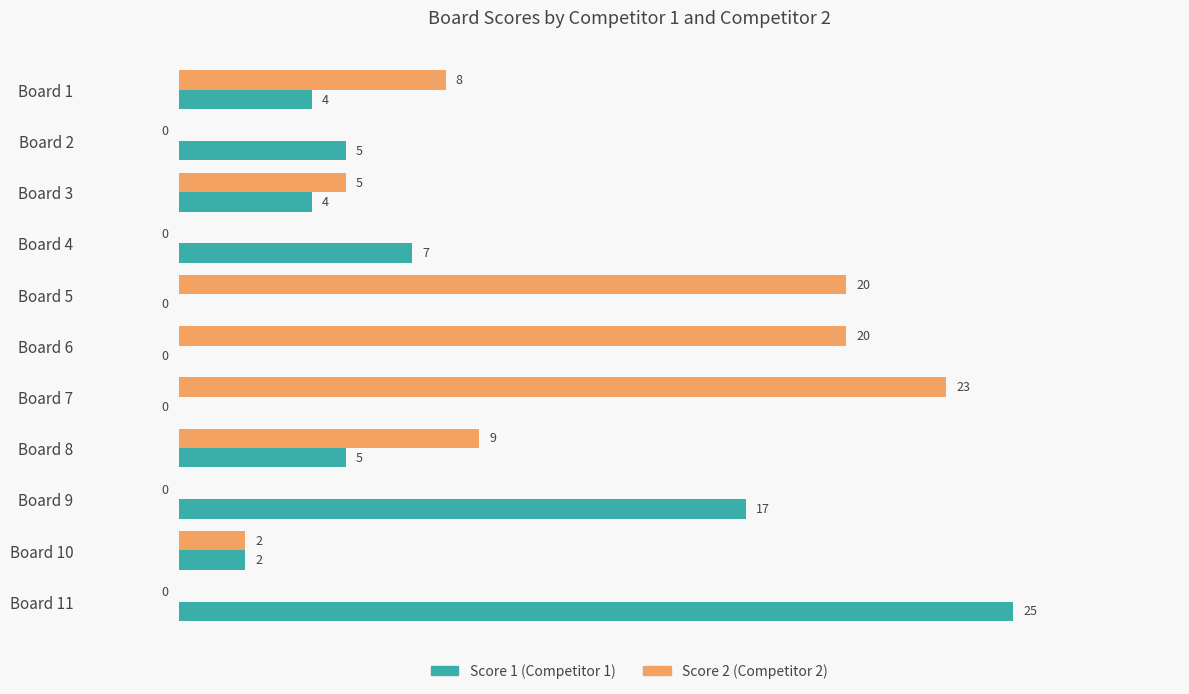

Which series changed the most between Board 1 and Board 5?

Score 2 (Competitor 2)